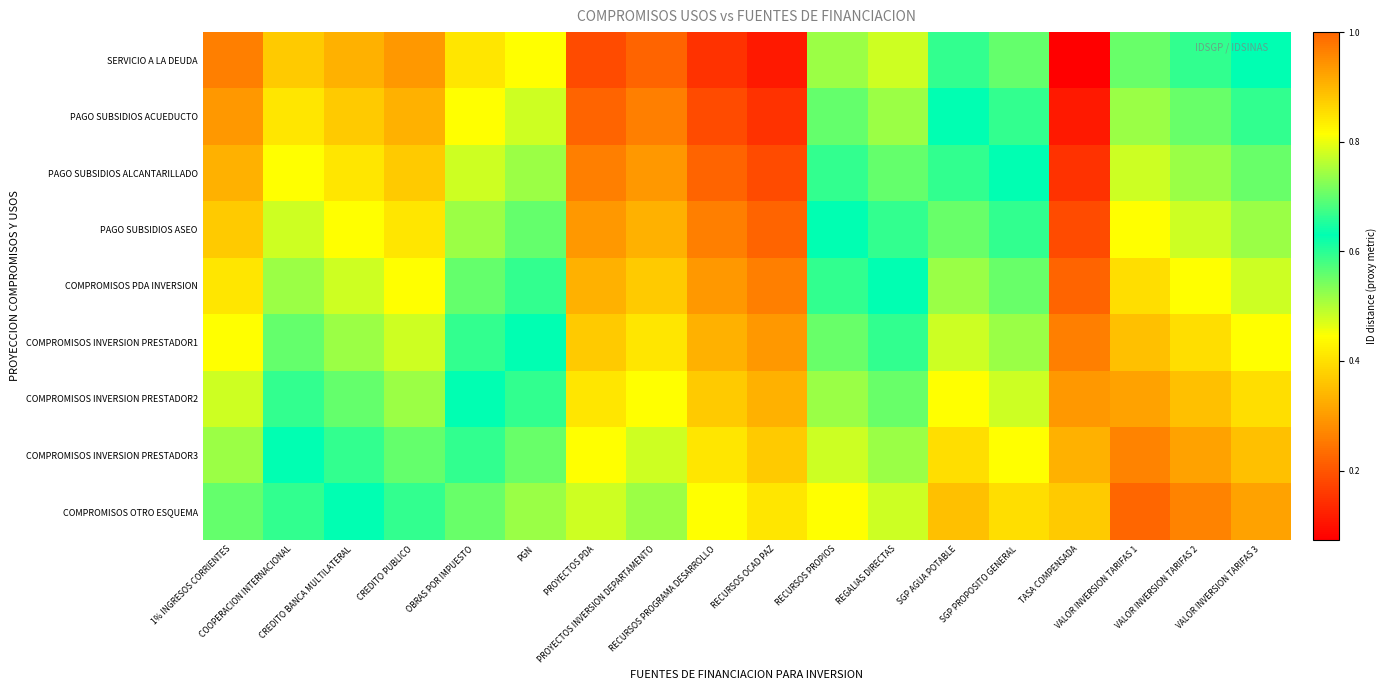

Reading right to left, list all the values displayed in this chart.

SERVICIO A LA DEUDA: VALOR INVERSION TARIFAS 3=0.6	VALOR INVERSION TARIFAS 2=0.7	VALOR INVERSION TARIFAS 1=0.7	TASA COMPENSADA=0.1	SGP PROPOSITO GENERAL=0.6	SGP AGUA POTABLE=0.6	REGALIAS DIRECTAS=0.5	RECURSOS PROPIOS=0.5	RECURSOS OCAD PAZ=0.1	RECURSOS PROGRAMA DESARROLLO=0.1	PROYECTOS INVERSION DEPARTAMENTO=0.2	PROYECTOS PDA=0.2	PGN=0.4	OBRAS POR IMPUESTO=0.4	CREDITO PUBLICO=0.3	CREDITO BANCA MULTILATERAL=0.3	COOPERACION INTERNACIONAL=0.4	1% INGRESOS CORRIENTES=0.3
PAGO SUBSIDIOS ACUEDUCTO: VALOR INVERSION TARIFAS 3=0.7	VALOR INVERSION TARIFAS 2=0.7	VALOR INVERSION TARIFAS 1=0.7	TASA COMPENSADA=0.1	SGP PROPOSITO GENERAL=0.6	SGP AGUA POTABLE=0.6	REGALIAS DIRECTAS=0.5	RECURSOS PROPIOS=0.6	RECURSOS OCAD PAZ=0.1	RECURSOS PROGRAMA DESARROLLO=0.2	PROYECTOS INVERSION DEPARTAMENTO=0.3	PROYECTOS PDA=0.2	PGN=0.5	OBRAS POR IMPUESTO=0.4	CREDITO PUBLICO=0.3	CREDITO BANCA MULTILATERAL=0.4	COOPERACION INTERNACIONAL=0.4	1% INGRESOS CORRIENTES=0.3
PAGO SUBSIDIOS ALCANTARILLADO: VALOR INVERSION TARIFAS 3=0.7	VALOR INVERSION TARIFAS 2=0.7	VALOR INVERSION TARIFAS 1=0.8	TASA COMPENSADA=0.1	SGP PROPOSITO GENERAL=0.6	SGP AGUA POTABLE=0.7	REGALIAS DIRECTAS=0.6	RECURSOS PROPIOS=0.6	RECURSOS OCAD PAZ=0.2	RECURSOS PROGRAMA DESARROLLO=0.2	PROYECTOS INVERSION DEPARTAMENTO=0.3	PROYECTOS PDA=0.3	PGN=0.5	OBRAS POR IMPUESTO=0.5	CREDITO PUBLICO=0.4	CREDITO BANCA MULTILATERAL=0.4	COOPERACION INTERNACIONAL=0.4	1% INGRESOS CORRIENTES=0.3
PAGO SUBSIDIOS ASEO: VALOR INVERSION TARIFAS 3=0.7	VALOR INVERSION TARIFAS 2=0.8	VALOR INVERSION TARIFAS 1=0.8	TASA COMPENSADA=0.2	SGP PROPOSITO GENERAL=0.7	SGP AGUA POTABLE=0.7	REGALIAS DIRECTAS=0.6	RECURSOS PROPIOS=0.6	RECURSOS OCAD PAZ=0.2	RECURSOS PROGRAMA DESARROLLO=0.3	PROYECTOS INVERSION DEPARTAMENTO=0.3	PROYECTOS PDA=0.3	PGN=0.6	OBRAS POR IMPUESTO=0.5	CREDITO PUBLICO=0.4	CREDITO BANCA MULTILATERAL=0.4	COOPERACION INTERNACIONAL=0.5	1% INGRESOS CORRIENTES=0.4
COMPROMISOS PDA INVERSION: VALOR INVERSION TARIFAS 3=0.8	VALOR INVERSION TARIFAS 2=0.8	VALOR INVERSION TARIFAS 1=0.9	TASA COMPENSADA=0.2	SGP PROPOSITO GENERAL=0.7	SGP AGUA POTABLE=0.7	REGALIAS DIRECTAS=0.6	RECURSOS PROPIOS=0.7	RECURSOS OCAD PAZ=0.3	RECURSOS PROGRAMA DESARROLLO=0.3	PROYECTOS INVERSION DEPARTAMENTO=0.4	PROYECTOS PDA=0.3	PGN=0.6	OBRAS POR IMPUESTO=0.6	CREDITO PUBLICO=0.4	CREDITO BANCA MULTILATERAL=0.5	COOPERACION INTERNACIONAL=0.5	1% INGRESOS CORRIENTES=0.4
COMPROMISOS INVERSION PRESTADOR1: VALOR INVERSION TARIFAS 3=0.8	VALOR INVERSION TARIFAS 2=0.9	VALOR INVERSION TARIFAS 1=0.9	TASA COMPENSADA=0.3	SGP PROPOSITO GENERAL=0.7	SGP AGUA POTABLE=0.8	REGALIAS DIRECTAS=0.7	RECURSOS PROPIOS=0.7	RECURSOS OCAD PAZ=0.3	RECURSOS PROGRAMA DESARROLLO=0.3	PROYECTOS INVERSION DEPARTAMENTO=0.4	PROYECTOS PDA=0.4	PGN=0.6	OBRAS POR IMPUESTO=0.6	CREDITO PUBLICO=0.5	CREDITO BANCA MULTILATERAL=0.5	COOPERACION INTERNACIONAL=0.6	1% INGRESOS CORRIENTES=0.4
COMPROMISOS INVERSION PRESTADOR2: VALOR INVERSION TARIFAS 3=0.9	VALOR INVERSION TARIFAS 2=0.9	VALOR INVERSION TARIFAS 1=0.9	TASA COMPENSADA=0.3	SGP PROPOSITO GENERAL=0.8	SGP AGUA POTABLE=0.8	REGALIAS DIRECTAS=0.7	RECURSOS PROPIOS=0.7	RECURSOS OCAD PAZ=0.3	RECURSOS PROGRAMA DESARROLLO=0.4	PROYECTOS INVERSION DEPARTAMENTO=0.4	PROYECTOS PDA=0.4	PGN=0.7	OBRAS POR IMPUESTO=0.6	CREDITO PUBLICO=0.5	CREDITO BANCA MULTILATERAL=0.6	COOPERACION INTERNACIONAL=0.6	1% INGRESOS CORRIENTES=0.5
COMPROMISOS INVERSION PRESTADOR3: VALOR INVERSION TARIFAS 3=0.9	VALOR INVERSION TARIFAS 2=0.9	VALOR INVERSION TARIFAS 1=1.0	TASA COMPENSADA=0.3	SGP PROPOSITO GENERAL=0.8	SGP AGUA POTABLE=0.9	REGALIAS DIRECTAS=0.7	RECURSOS PROPIOS=0.8	RECURSOS OCAD PAZ=0.4	RECURSOS PROGRAMA DESARROLLO=0.4	PROYECTOS INVERSION DEPARTAMENTO=0.5	PROYECTOS PDA=0.4	PGN=0.7	OBRAS POR IMPUESTO=0.7	CREDITO PUBLICO=0.6	CREDITO BANCA MULTILATERAL=0.6	COOPERACION INTERNACIONAL=0.6	1% INGRESOS CORRIENTES=0.5
COMPROMISOS OTRO ESQUEMA: VALOR INVERSION TARIFAS 3=0.9	VALOR INVERSION TARIFAS 2=1.0	VALOR INVERSION TARIFAS 1=1.0	TASA COMPENSADA=0.4	SGP PROPOSITO GENERAL=0.9	SGP AGUA POTABLE=0.9	REGALIAS DIRECTAS=0.8	RECURSOS PROPIOS=0.8	RECURSOS OCAD PAZ=0.4	RECURSOS PROGRAMA DESARROLLO=0.4	PROYECTOS INVERSION DEPARTAMENTO=0.5	PROYECTOS PDA=0.5	PGN=0.7	OBRAS POR IMPUESTO=0.7	CREDITO PUBLICO=0.6	CREDITO BANCA MULTILATERAL=0.6	COOPERACION INTERNACIONAL=0.7	1% INGRESOS CORRIENTES=0.6